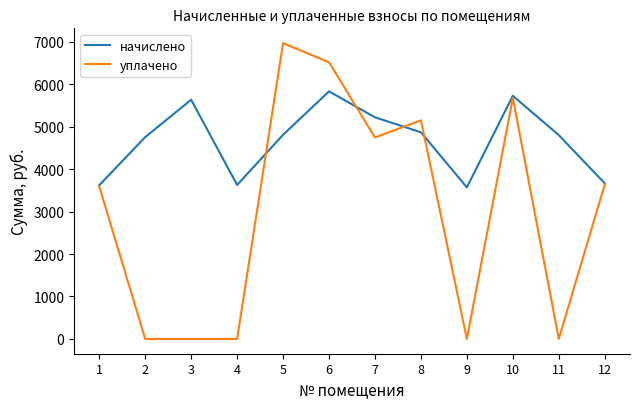

The value of начислено at 9 is 3571.7. True or false?

True